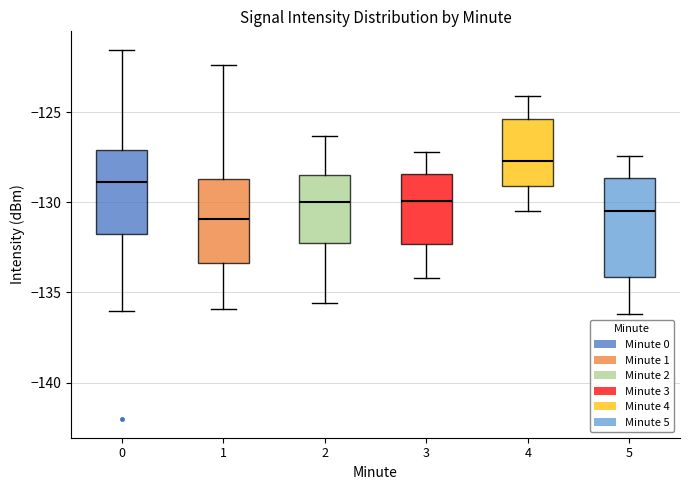

Where is the lower edge of the box at x = 5 on the y-axis? The values are not printed on the chart, so give them approximately, as read against the axis.

-134.0